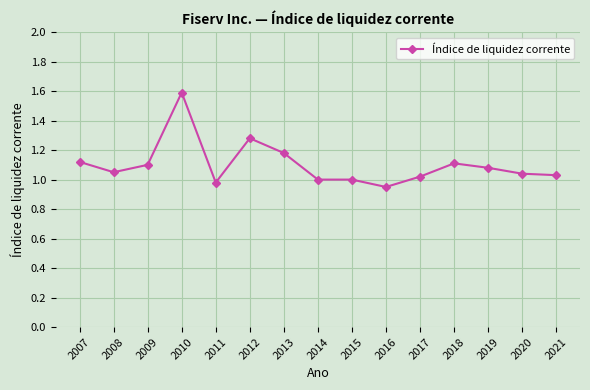

The value at 2012 is 1.8. True or false?

False